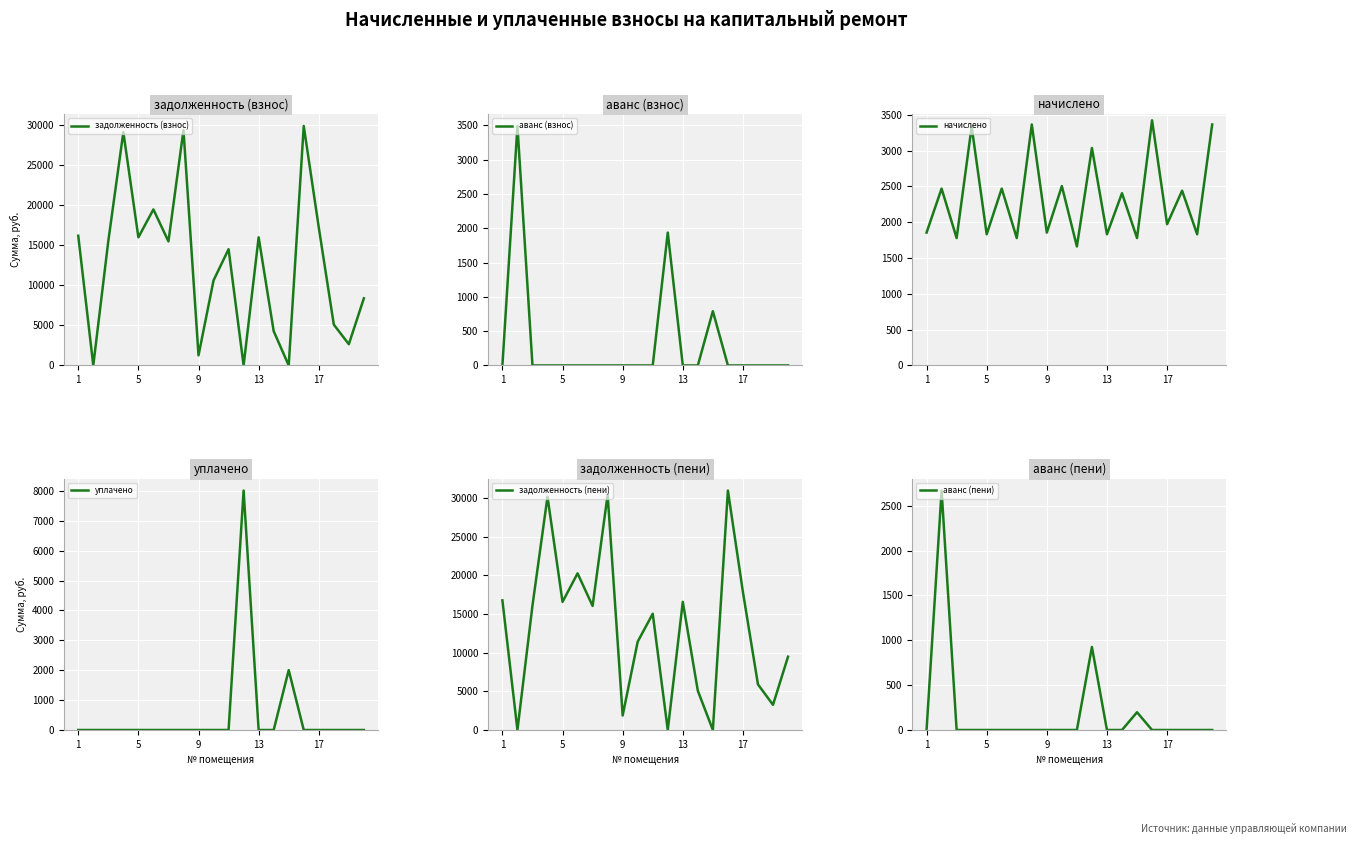

Reading left to right, what are all the values shown in this chart?

задолженность (взнос): 16150.5	0.0	15500.4	29063.2	15959.2	19432.8	15449.8	29318.2	1255.2	10589.2	14480.6	0.0	15959.2	4273.2	0.0	29828.1	17183.0	5084.1	2645.5	8357.6
аванс (взнос): 0.0	3492.0	0.0	0.0	0.0	0.0	0.0	0.0	0.0	0.0	0.0	1937.4	0.0	0.0	790.7	0.0	0.0	0.0	0.0	0.0
начислено: 1854.5	2468.7	1778.4	3334.5	1831.0	2468.7	1778.4	3363.8	1854.5	2503.8	1661.4	3036.2	1831.0	2404.3	1778.4	3422.2	1971.5	2439.4	1831.0	3363.8
уплачено: 0.0	0.0	0.0	0.0	0.0	0.0	0.0	0.0	0.0	0.0	0.0	8009.3	0.0	0.0	2001.7	0.0	0.0	0.0	0.0	0.0
задолженность (пени): 16768.6	0.0	16093.2	30174.7	16569.6	20255.7	16042.6	30439.5	1873.4	11423.8	15034.4	0.0	16569.6	5074.6	0.0	30968.8	17840.1	5897.3	3255.8	9478.9
аванс (пени): 0.0	2669.1	0.0	0.0	0.0	0.0	0.0	0.0	0.0	0.0	0.0	925.3	0.0	0.0	197.9	0.0	0.0	0.0	0.0	0.0